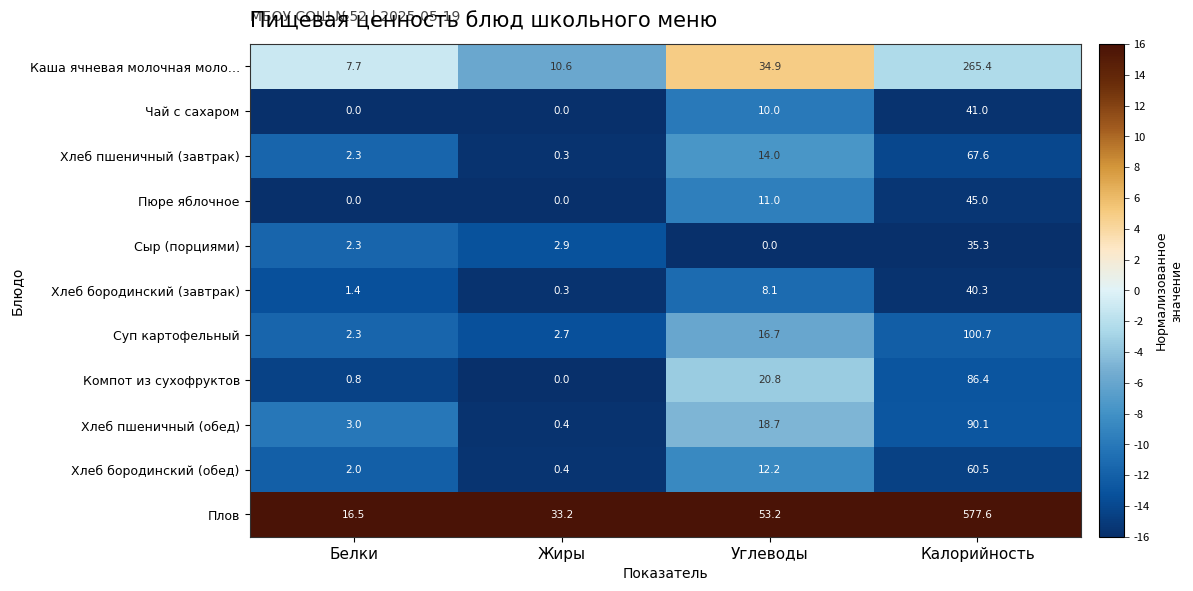

What value does the Каша ячневая молочная моло… series have at Углеводы?

34.9